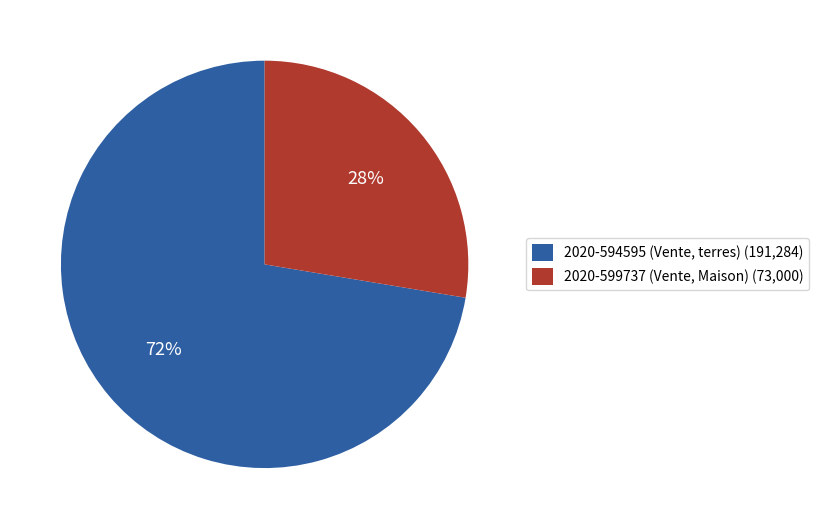

Between 2020-599737 (Vente, Maison) and 2020-594595 (Vente, terres), which is larger?

2020-594595 (Vente, terres)